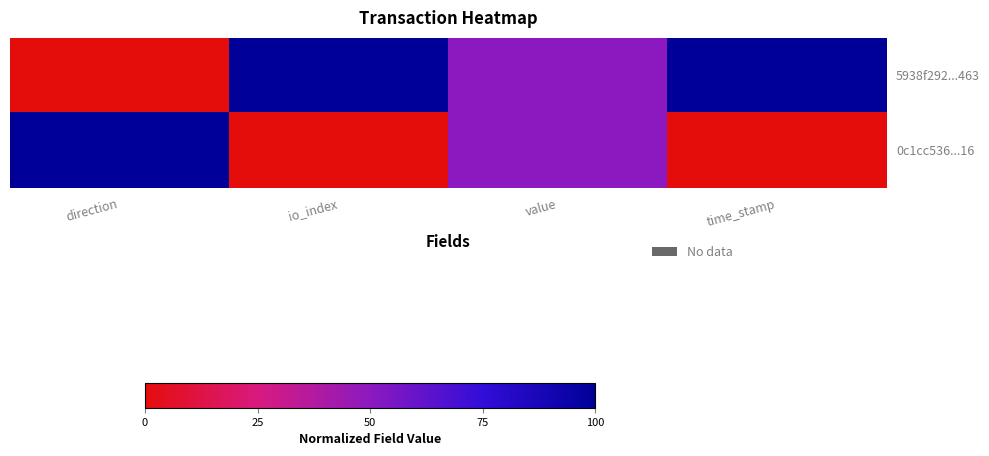

Which series has the largest total across all categories?

5938f292...463